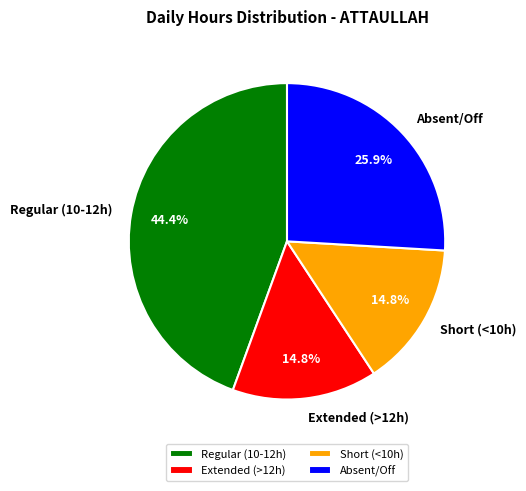

What is the largest slice in the pie chart?

Regular (10-12h)